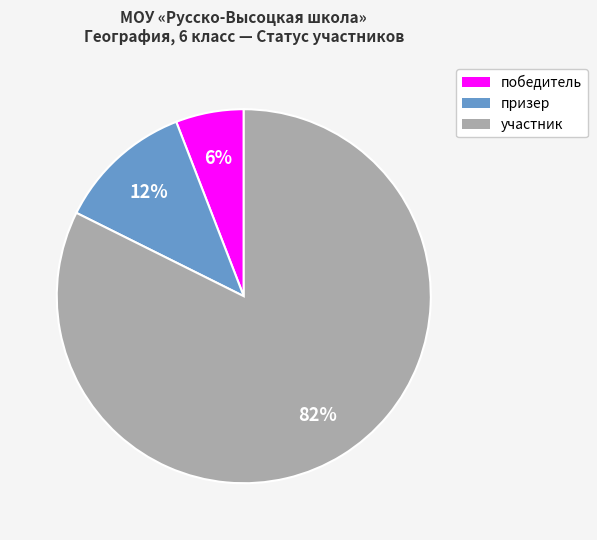

To the nearest percent, what portion does участник represent?

82%